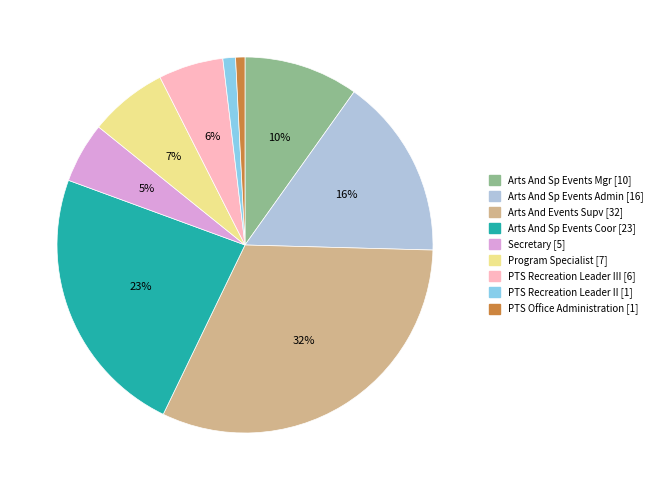

Does any single category account for the majority?

No